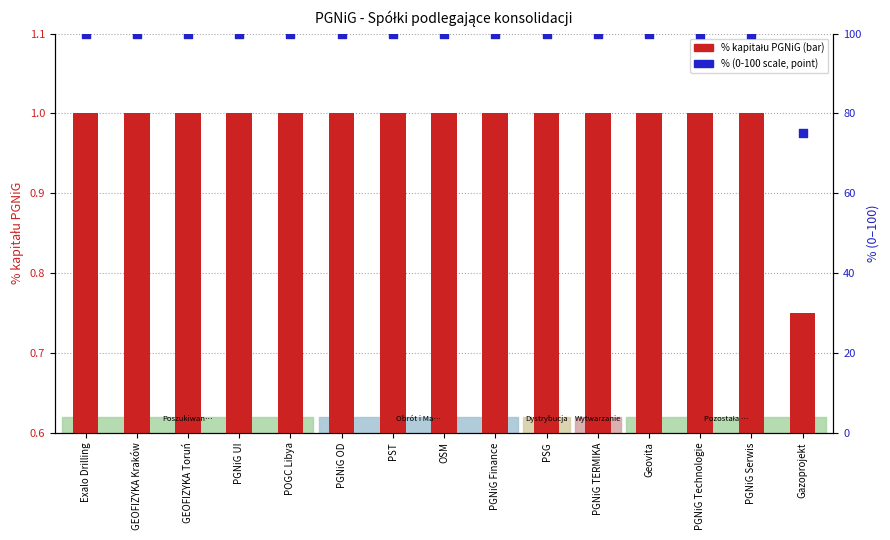

What is the total value across all series at PGNiG UI?

101.0